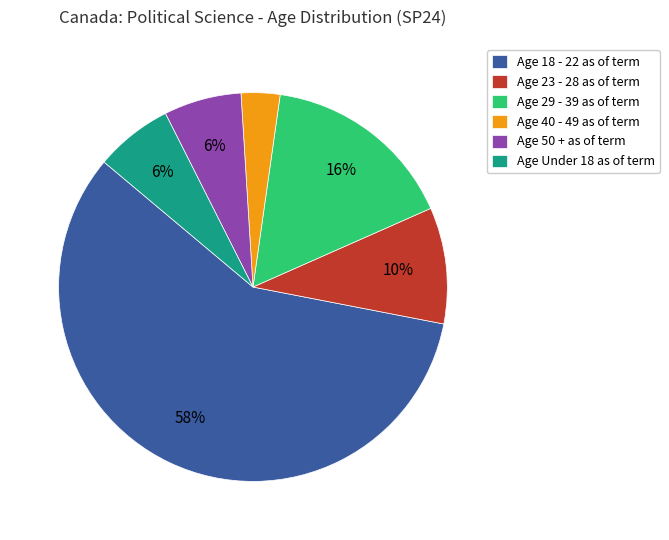

What is the largest slice in the pie chart?

Age 18 - 22 as of term